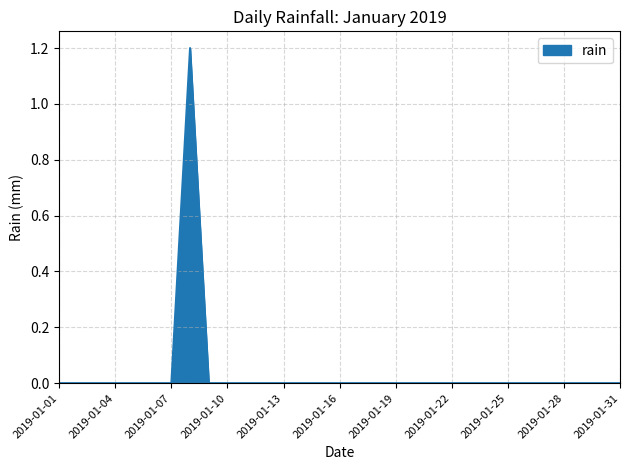

What is the maximum value shown in the chart?

1.2